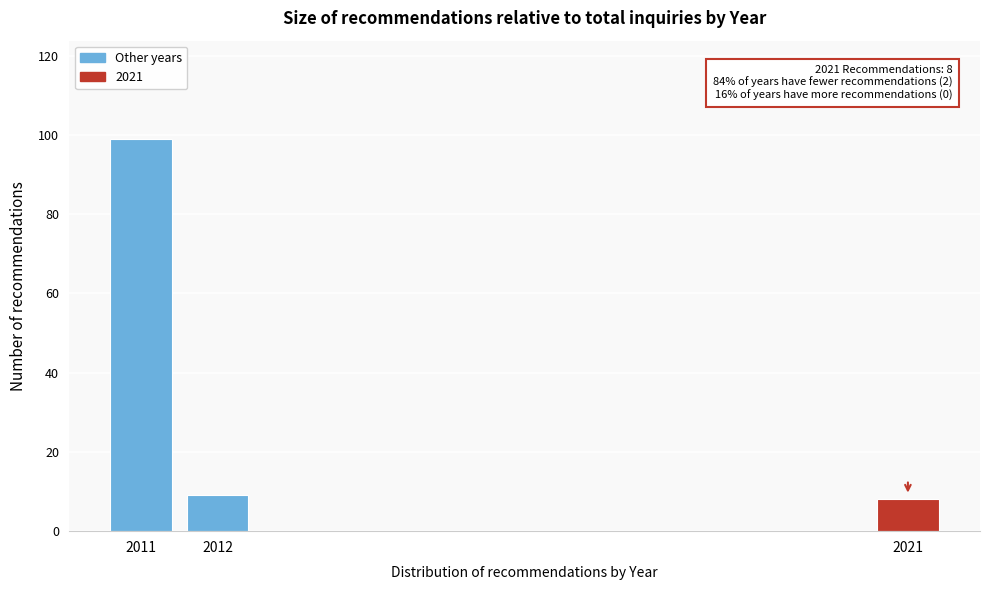

Reading right to left, list all the values displayed in this chart.

8	9	99